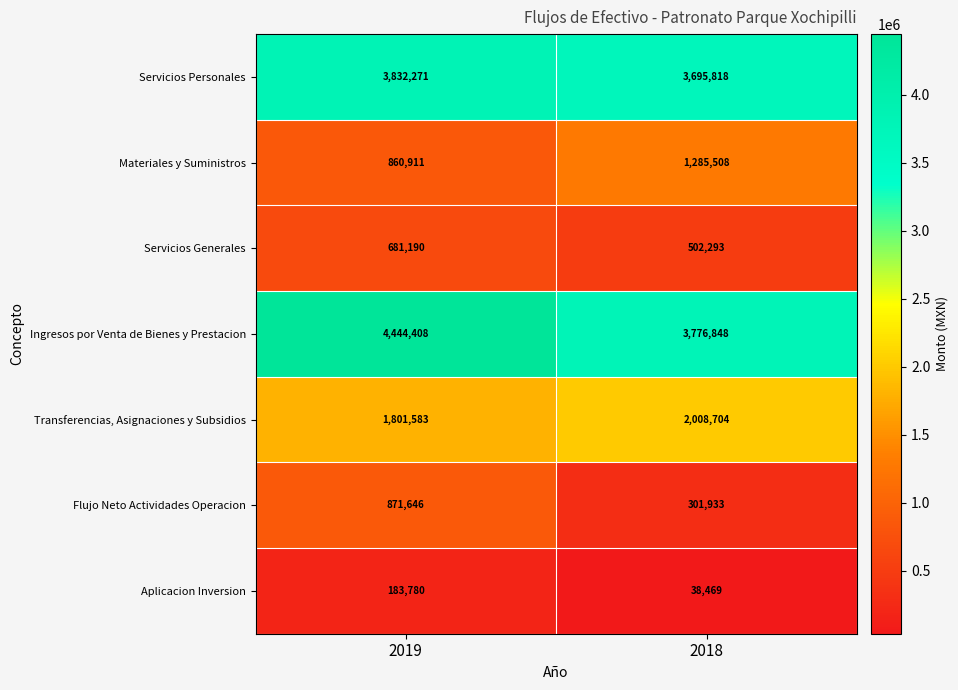

How many series are shown in this chart?

7